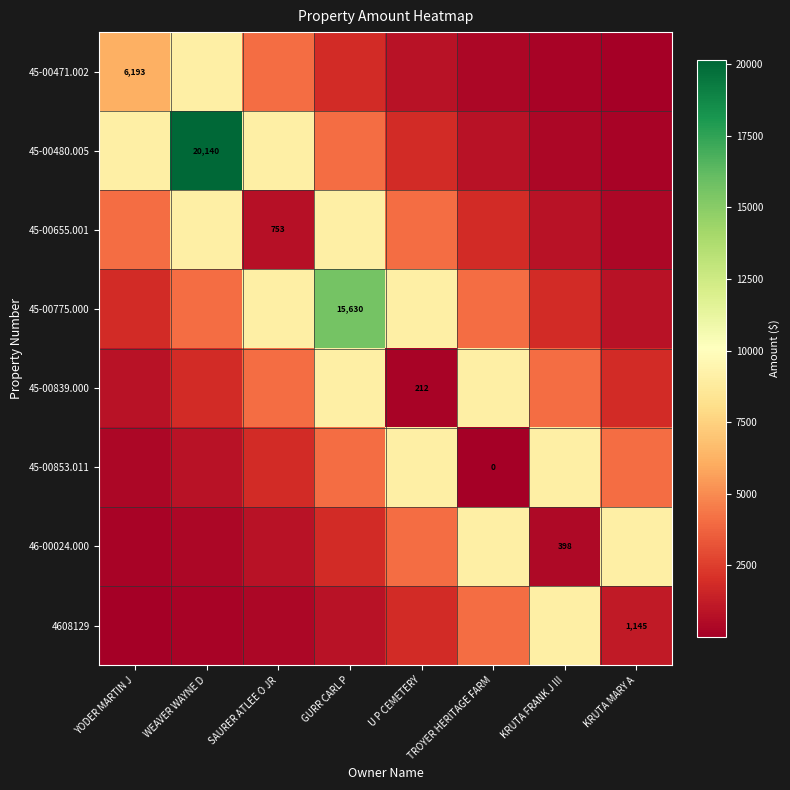

At how many categories does at least one series exceed 3967?

8